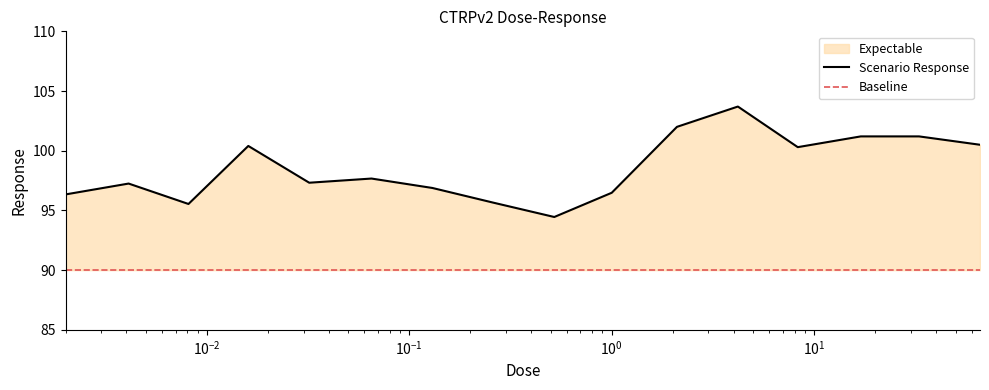

What is the lowest value of the Scenario Response series?

94.5